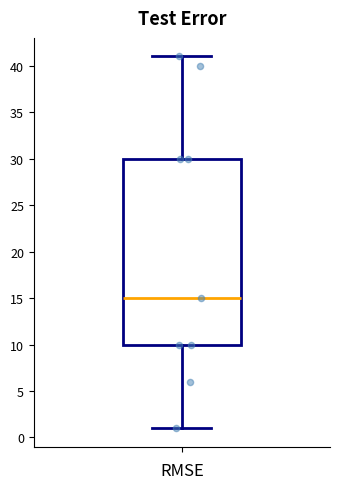

Transcribe this box plot: give where the median line is, the range the box spans, and where the two whiskers end, as read against the y-axis. The values are not printed on the chart, so give them approximately, as read against the axis.

median 15, box 10 to 30, whiskers 1 to 41